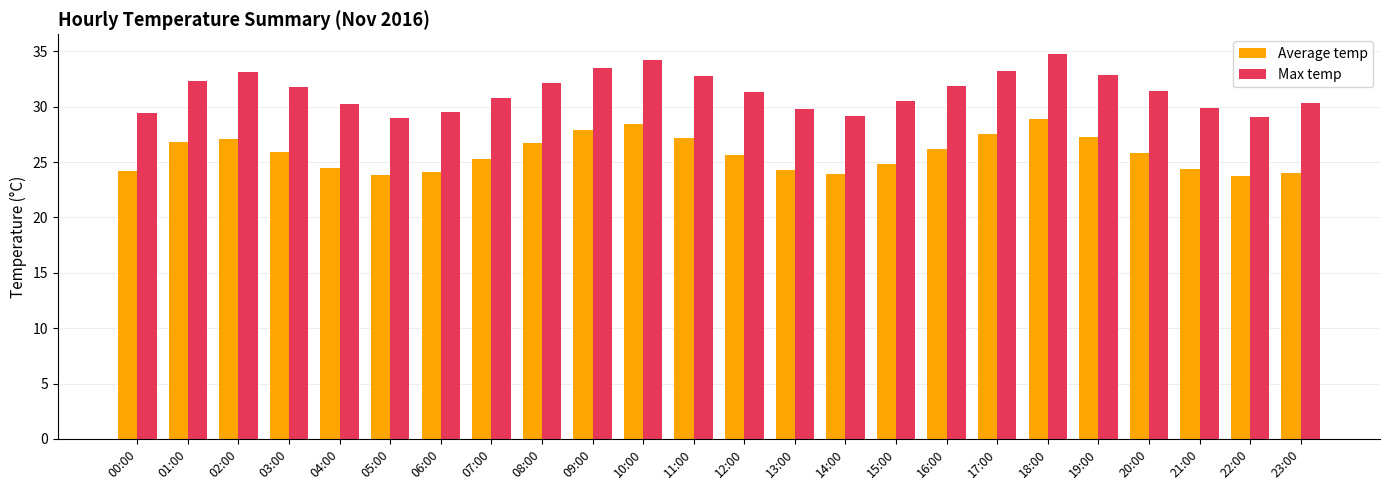

Where does the Max temp series first go above 31?

01:00